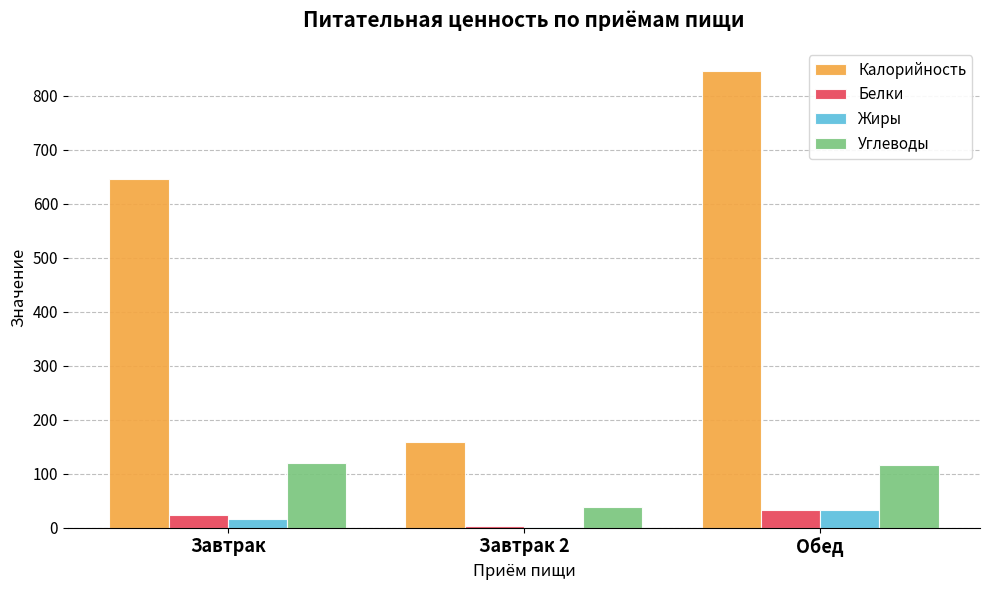

Are the bars grouped side by side (vs. stacked)?

Yes